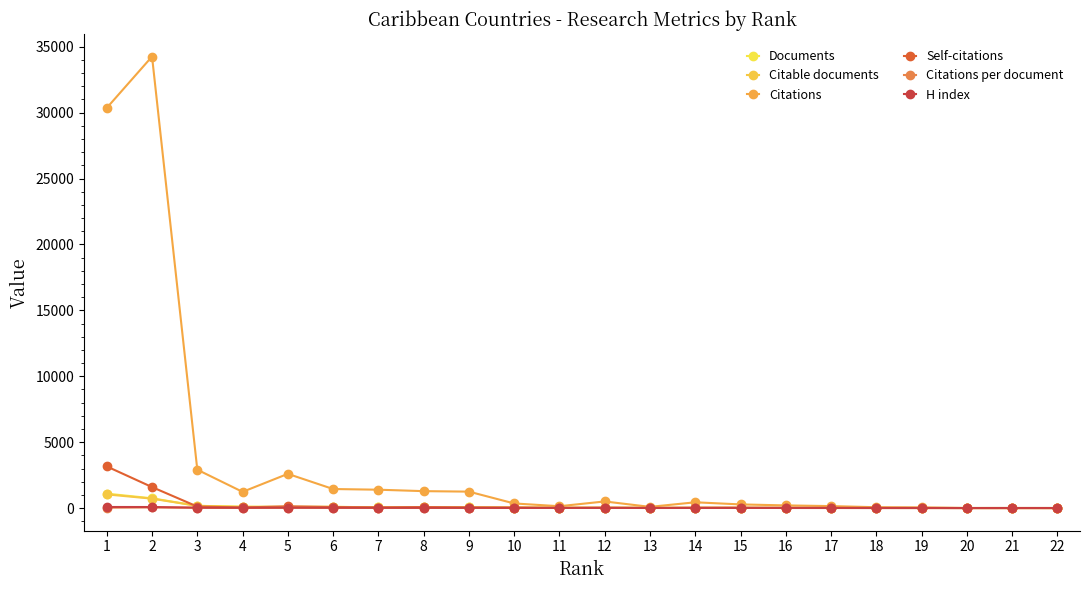

At which category is the sum across all series the highest?

2